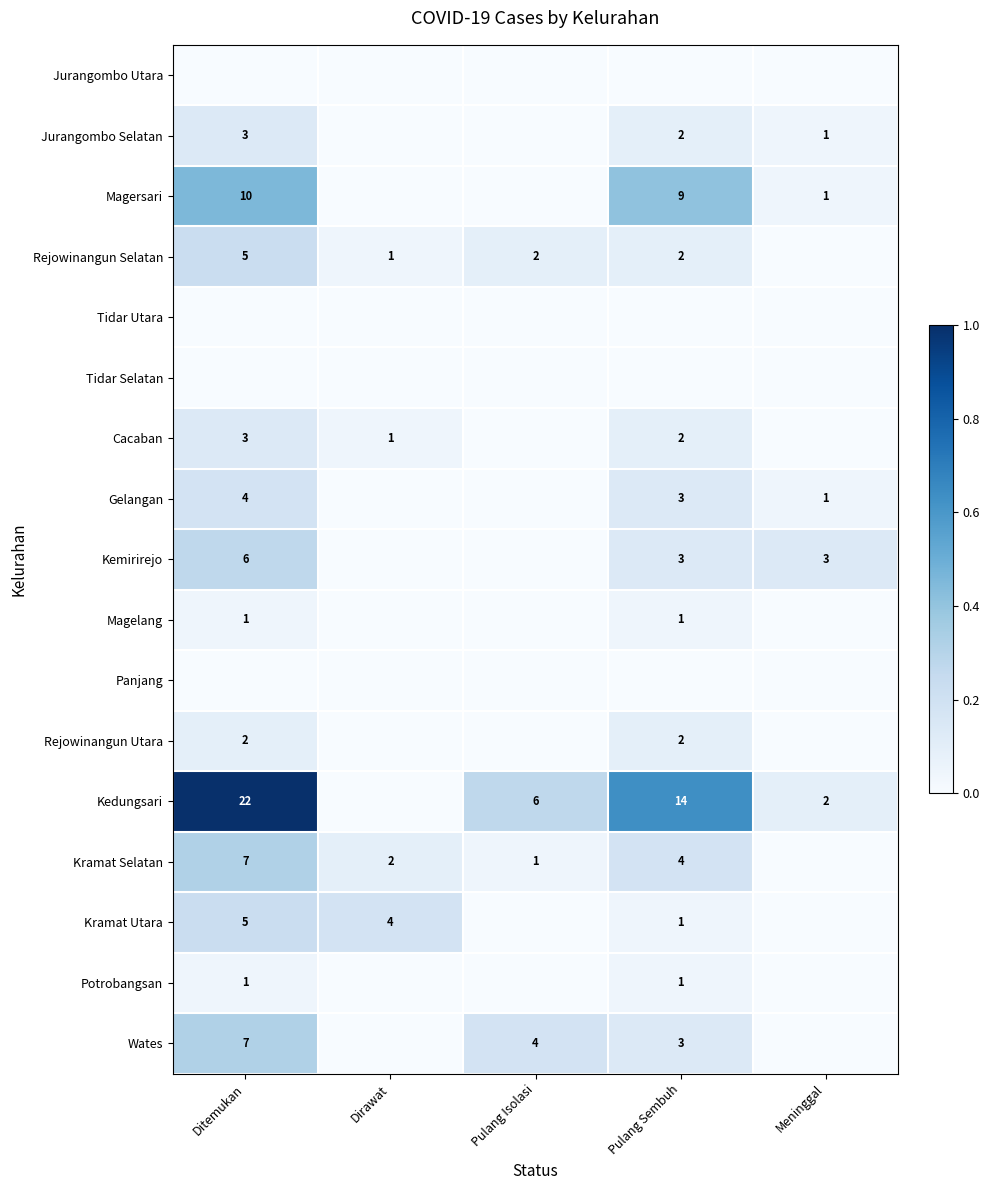

True or false: Gelangan has a value of 2 at Meninggal.

False